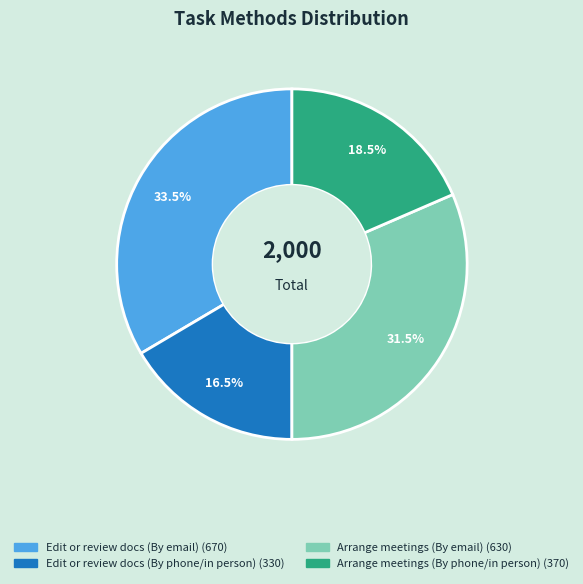

Is there a majority slice in this chart?

No